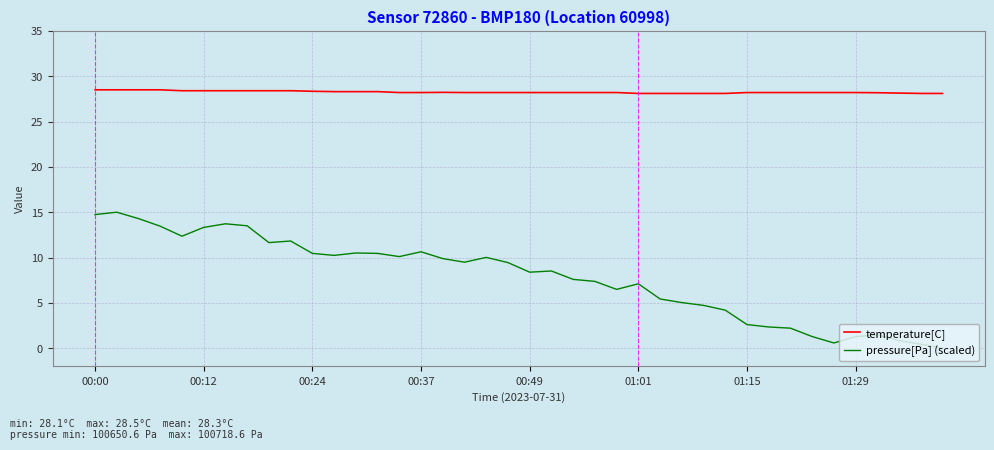

Which series has the largest range (max minus min)?

pressure[Pa] (scaled)